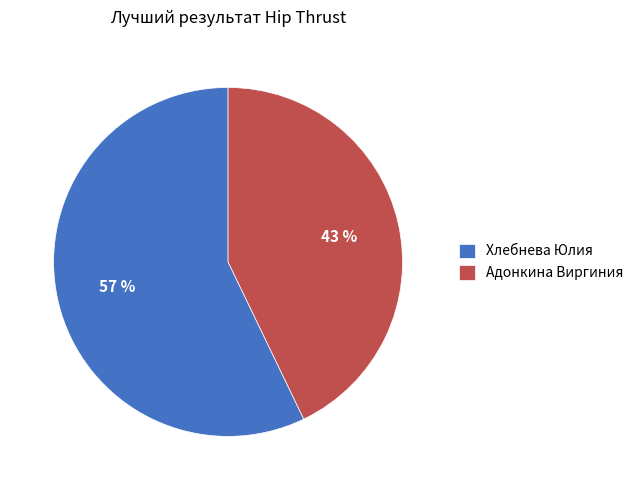

To the nearest percent, what is the combined percentage of Адонкина Виргиния and Хлебнева Юлия?

100%